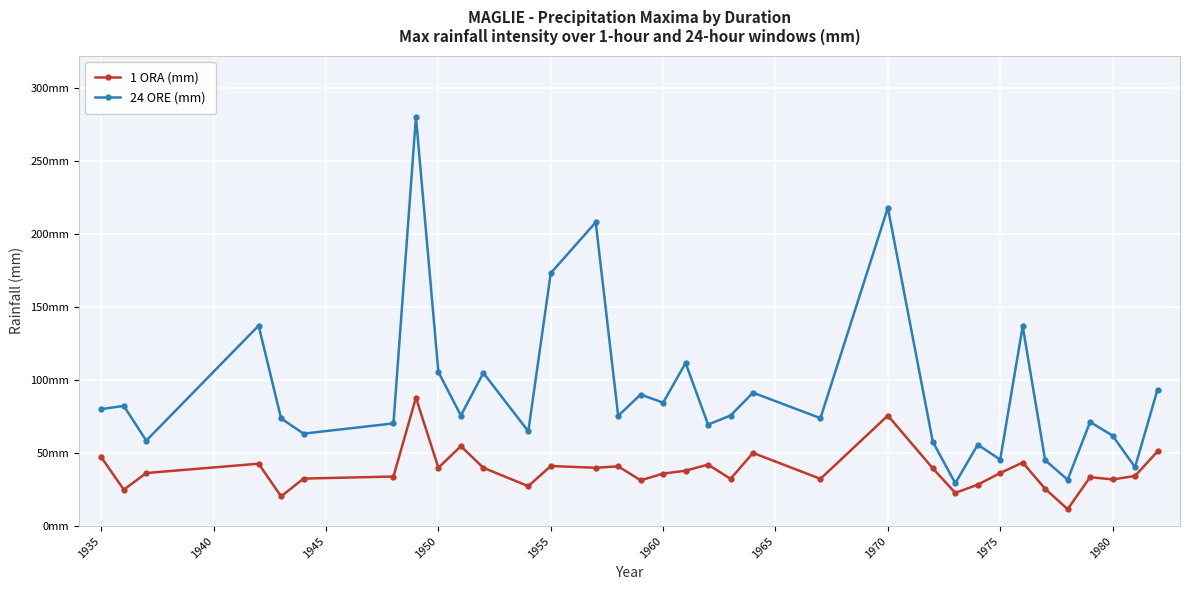

What are all the series names shown in the legend?

1 ORA (mm), 24 ORE (mm)